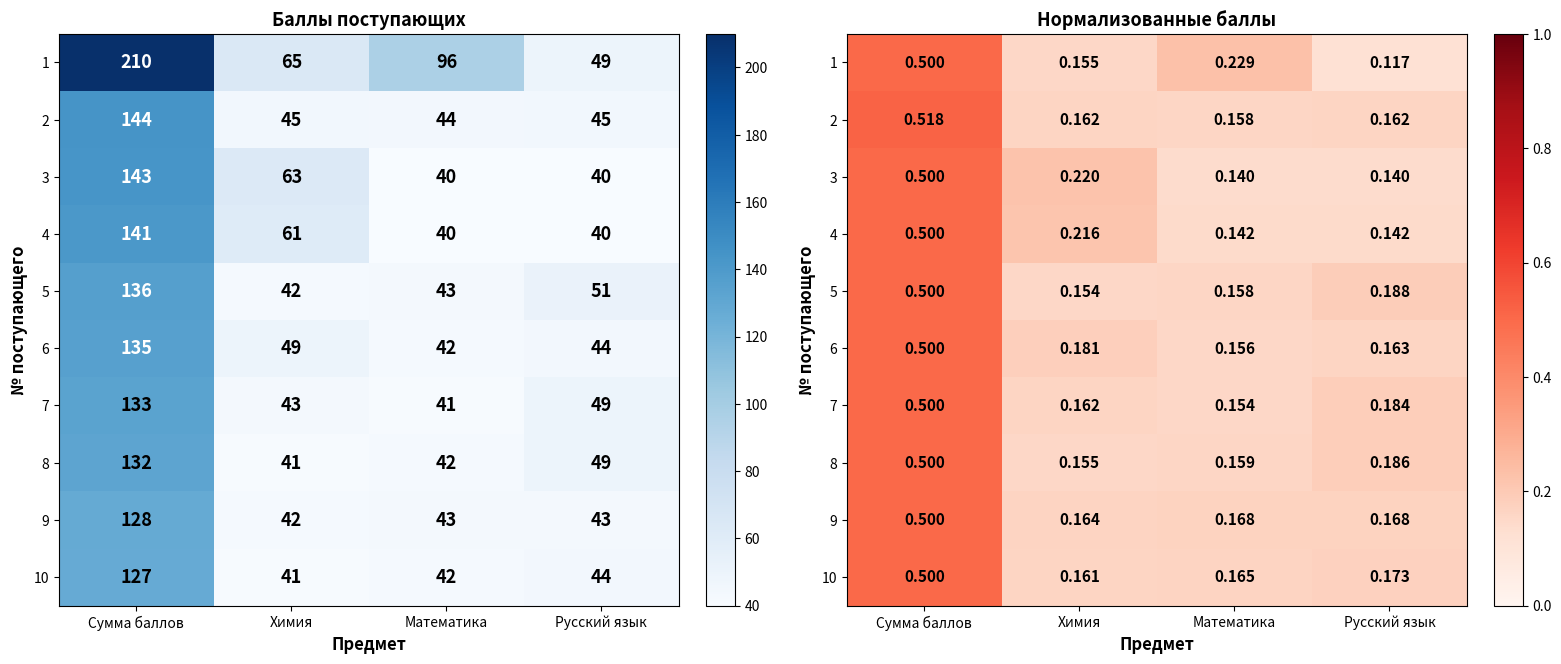

Rank the categories by 7 value from highest to lowest.

Сумма баллов, Русский язык, Химия, Математика